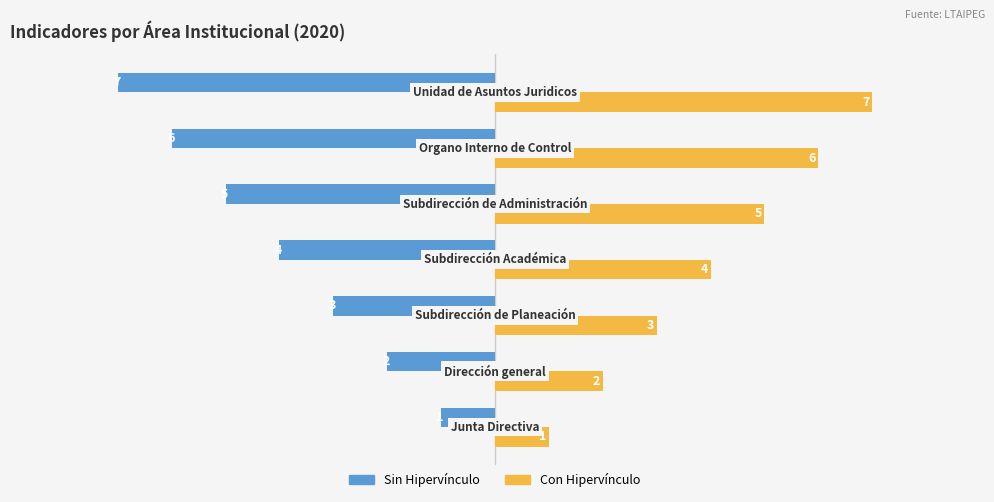

What is the smallest value displayed?

-7